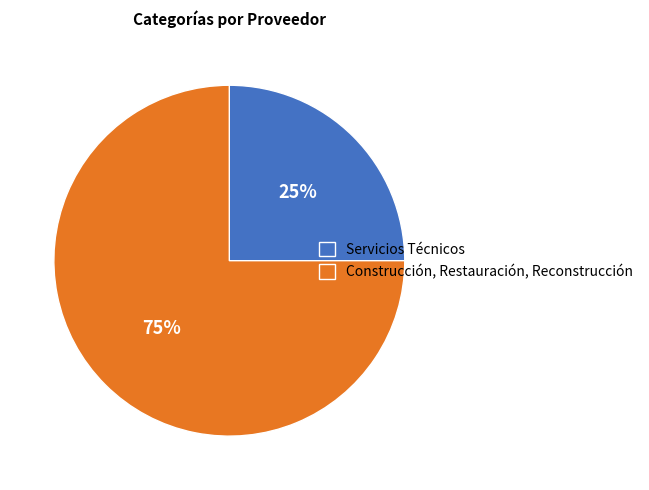

Is it true that Servicios Técnicos is 25% of the pie?

True